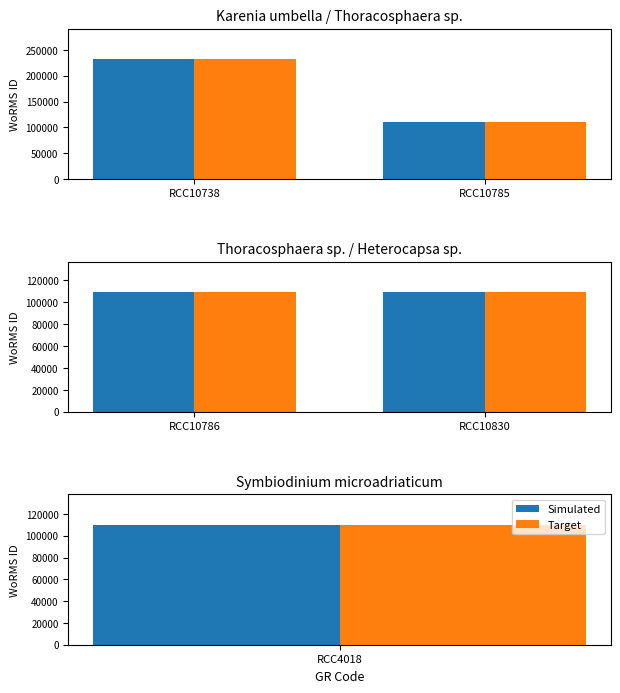

What is the value of the Simulated bar at the 2nd from the left?

109540